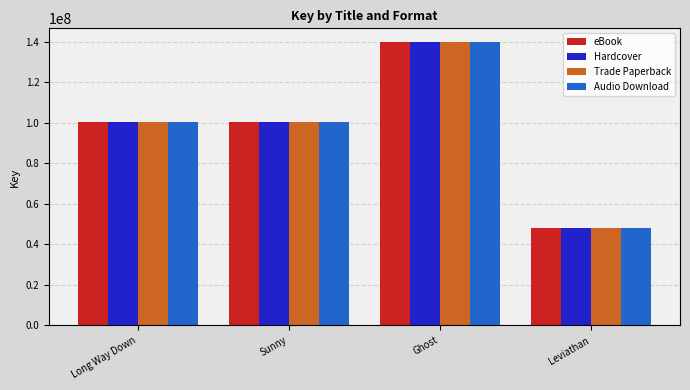

How many data points does each series have?

4